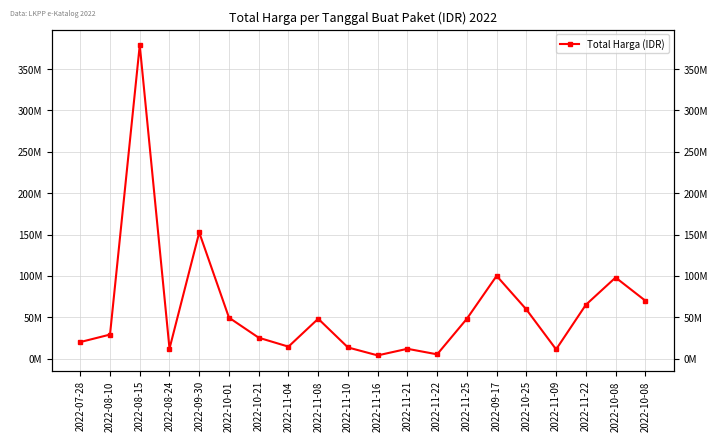

What is the difference between the values at 2022-07-28 and 2022-10-01?

29528000